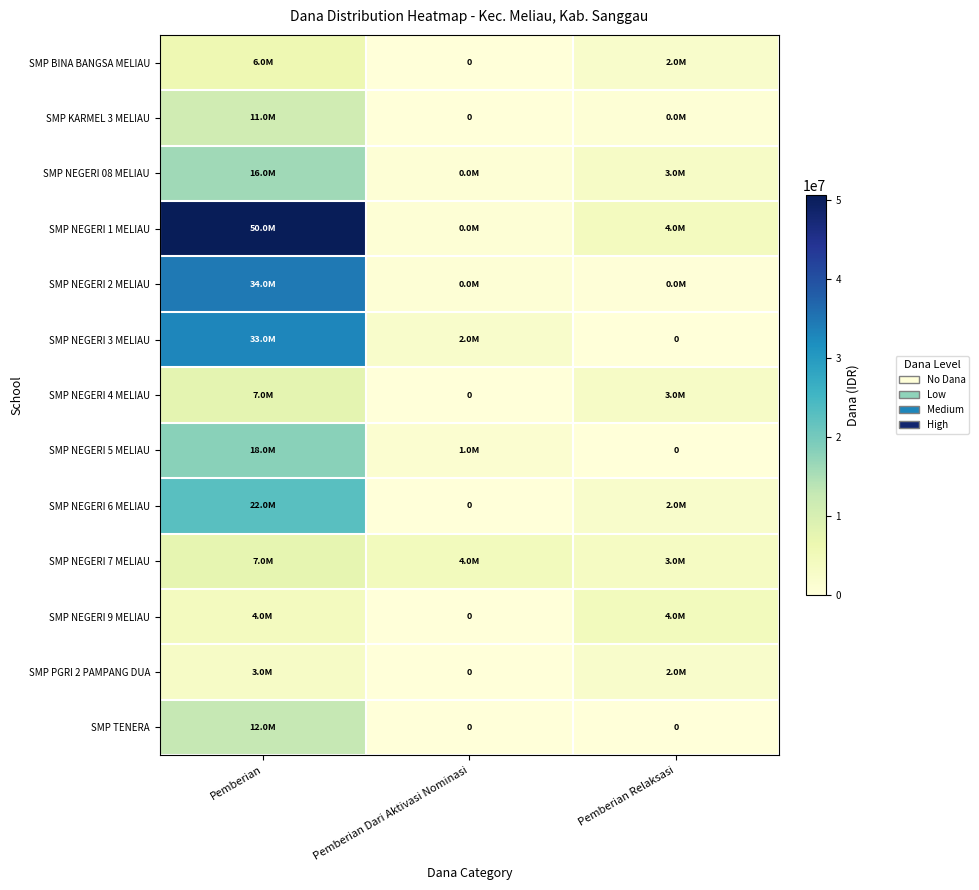

True or false: SMP NEGERI 1 MELIAU has a value of 6600394 at Pemberian Relaksasi.

False